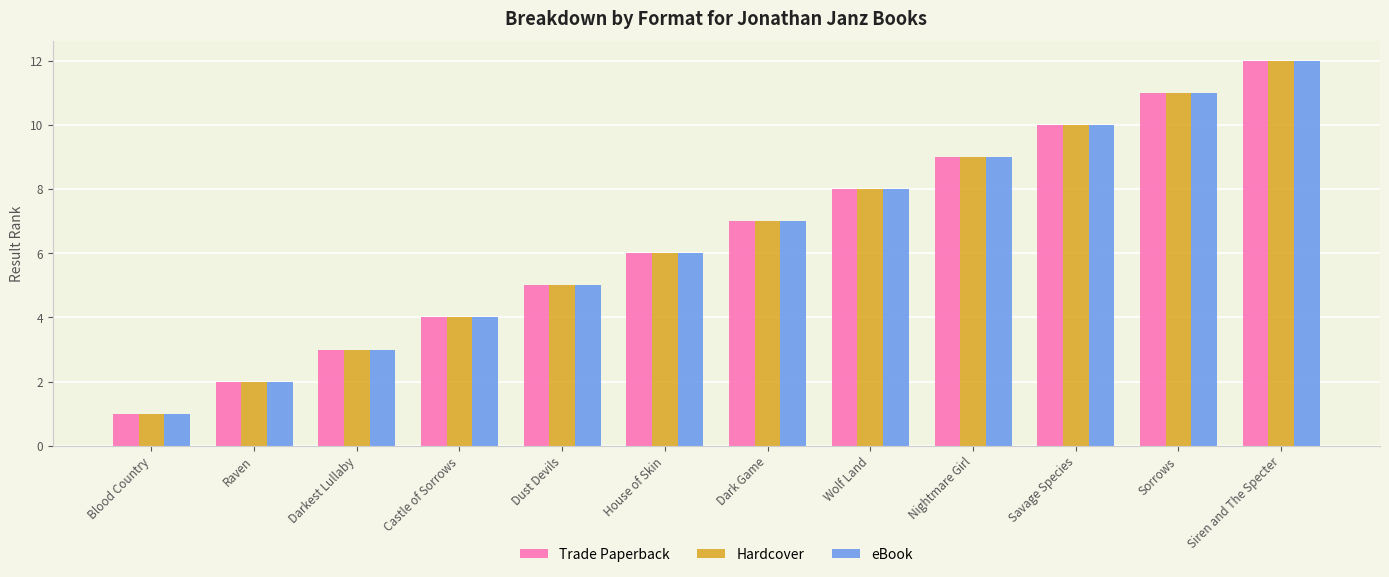

At which label is Trade Paperback closest to 6?

House of Skin